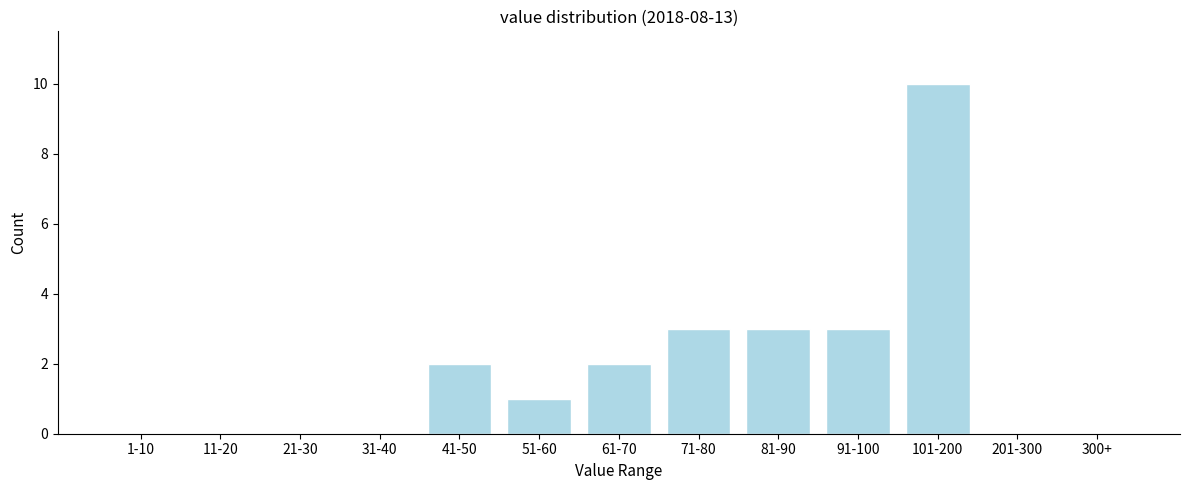

Reading left to right, list all the values displayed in this chart.

1-10=0	11-20=0	21-30=0	31-40=0	41-50=2	51-60=1	61-70=2	71-80=3	81-90=3	91-100=3	101-200=10	201-300=0	300+=0